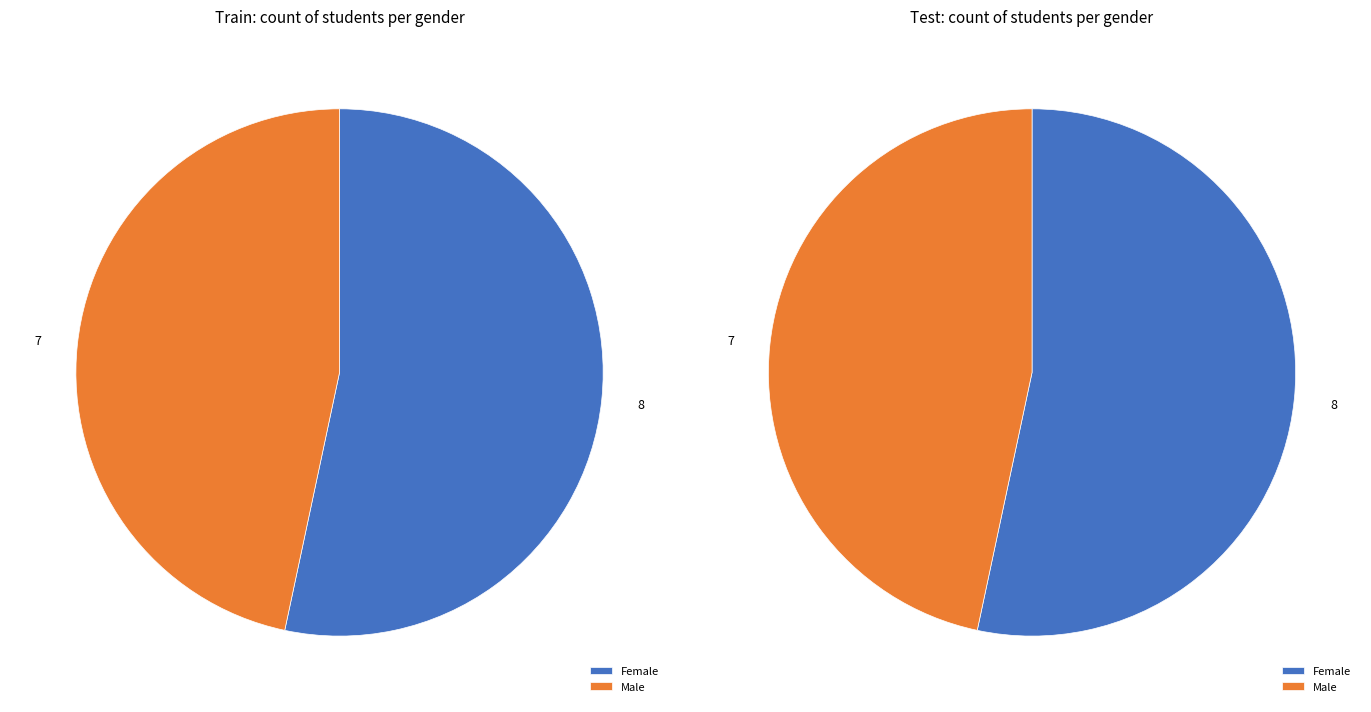

Is there any slice that represents more than half of the pie?

Yes